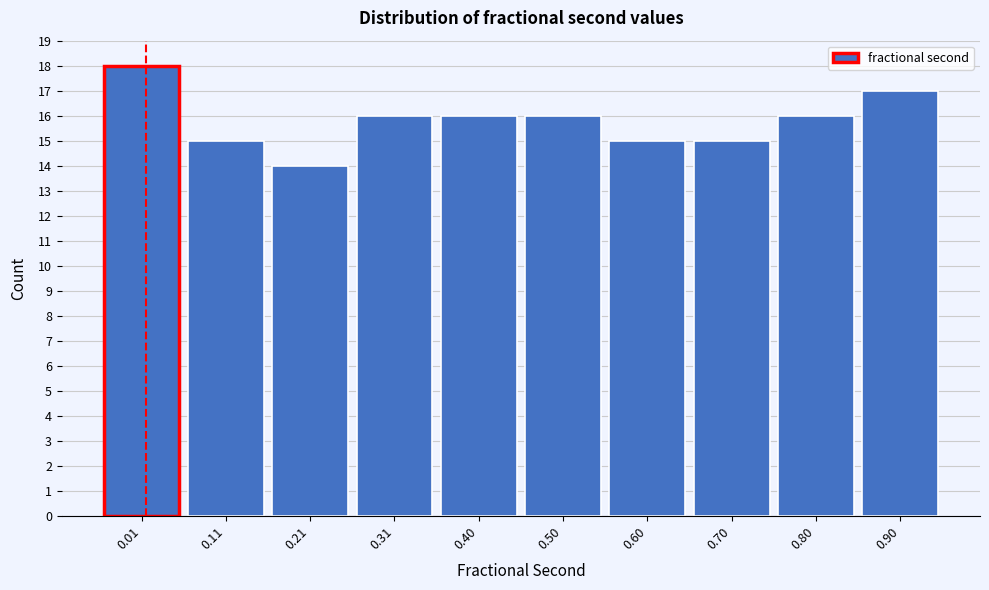

Reading left to right, transcribe all the data shown in this chart.

0.01=18	0.11=15	0.21=14	0.31=16	0.40=16	0.50=16	0.60=15	0.70=15	0.80=16	0.90=17